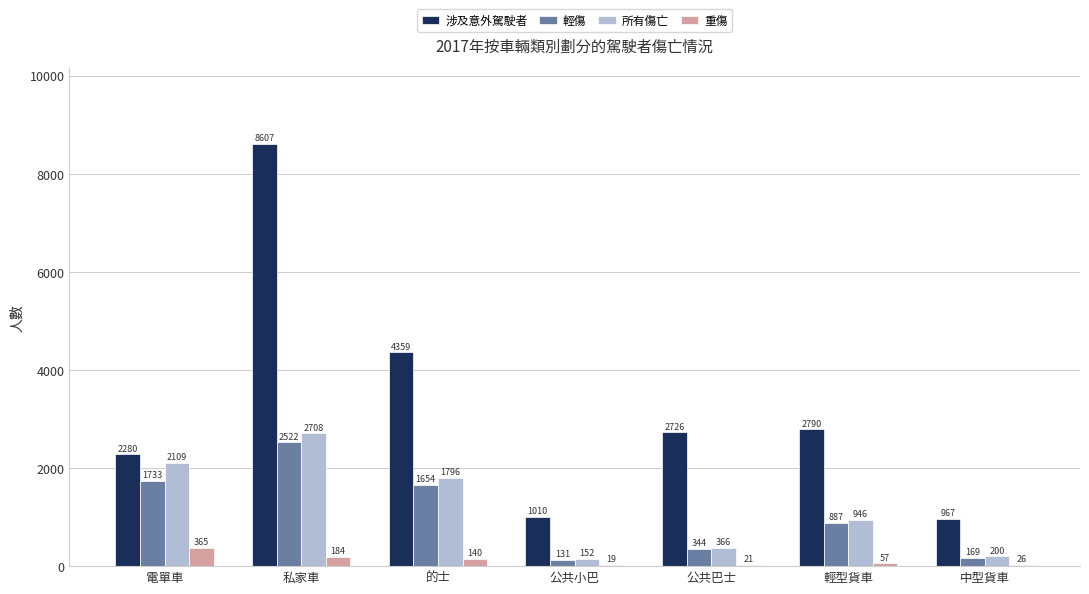

Which category has the highest value in the 輕傷 series?

私家車